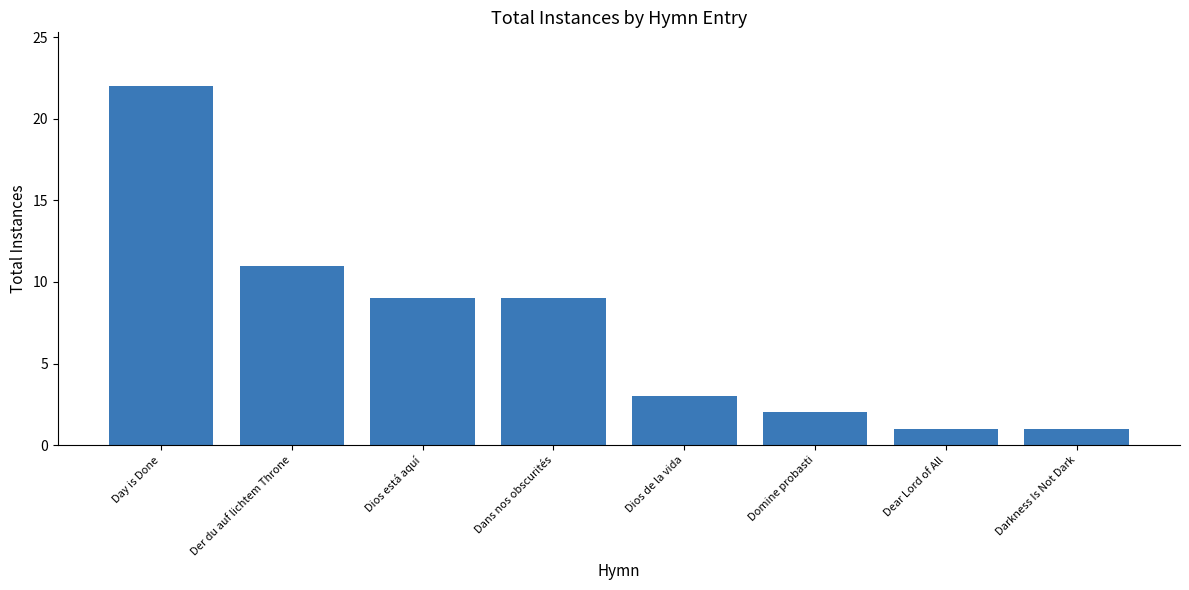

Reading left to right, what are all the values shown in this chart?

22	11	9	9	3	2	1	1